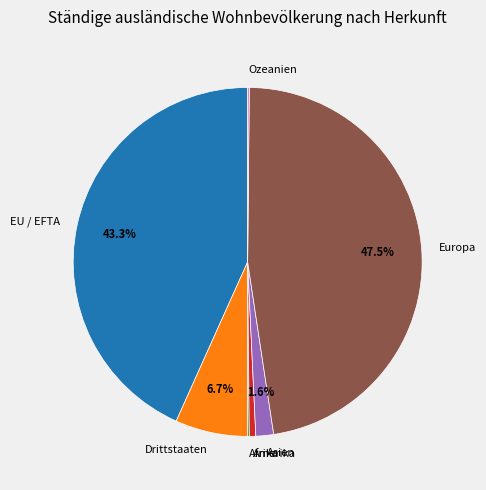

What percentage is NOT represented by Asien?

98.4%